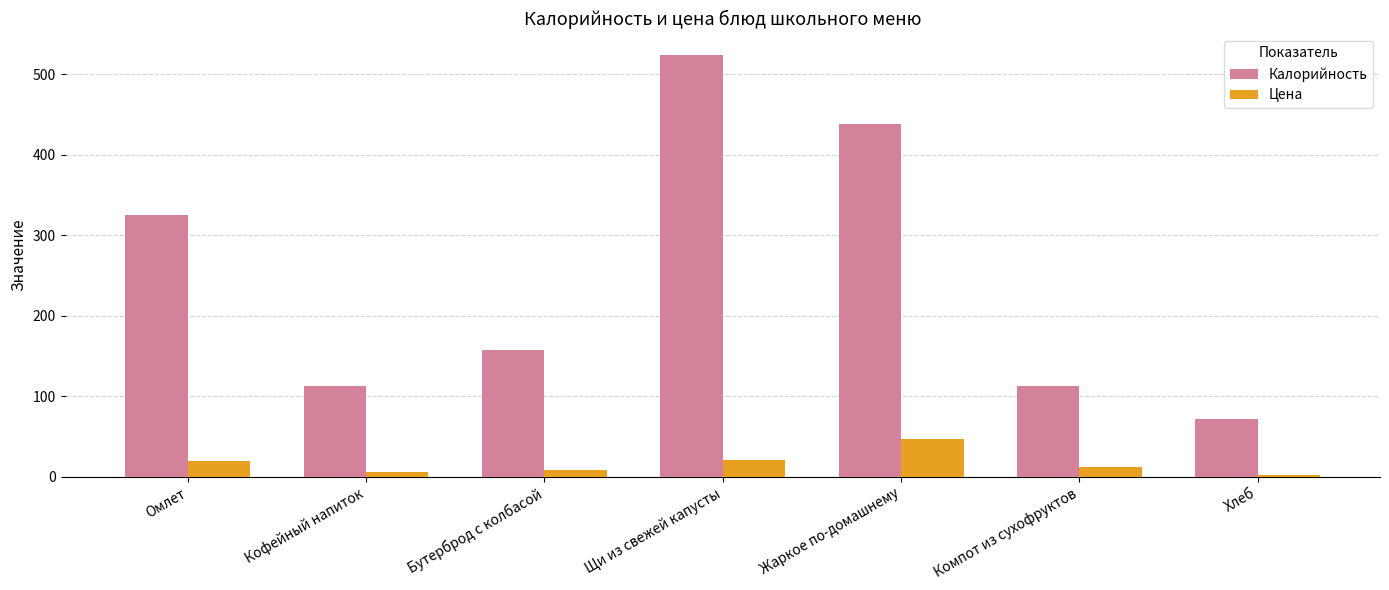

How many groups of bars are there?

7